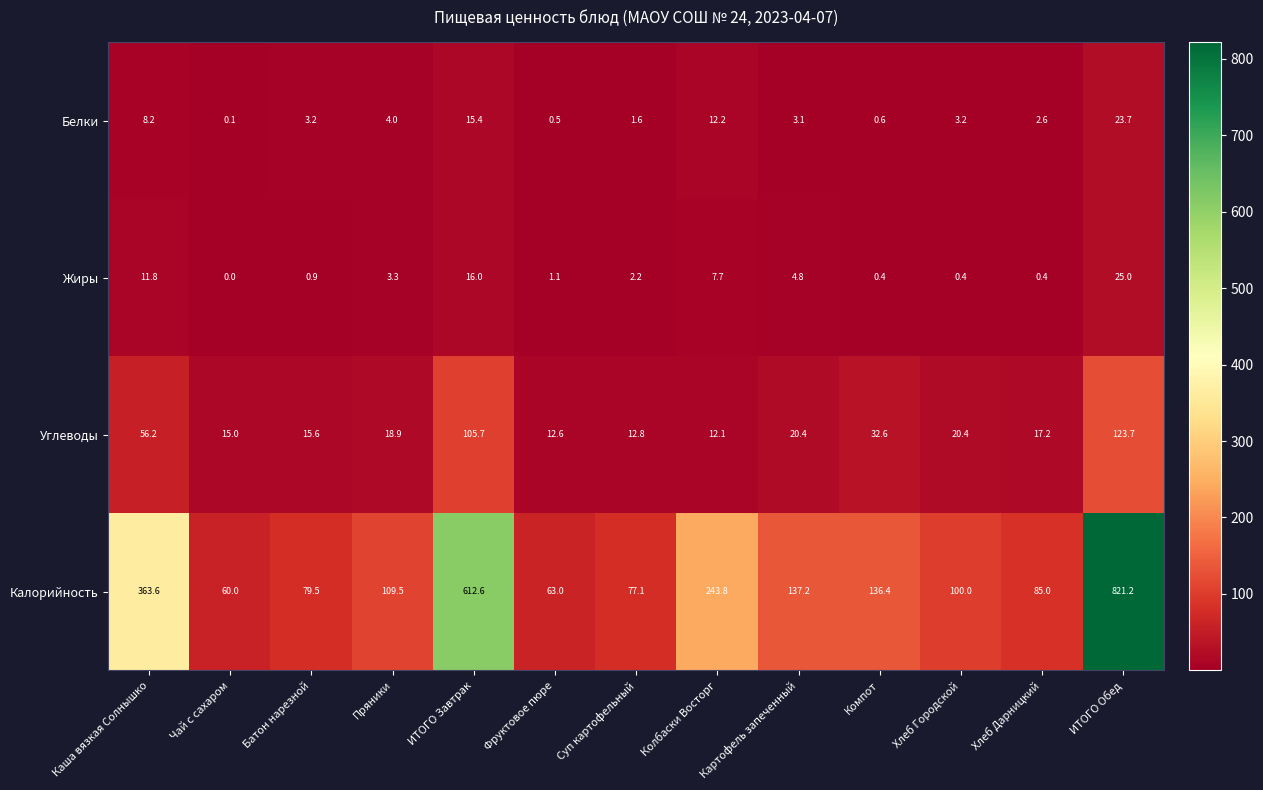

Count the number of data series in this chart.

4